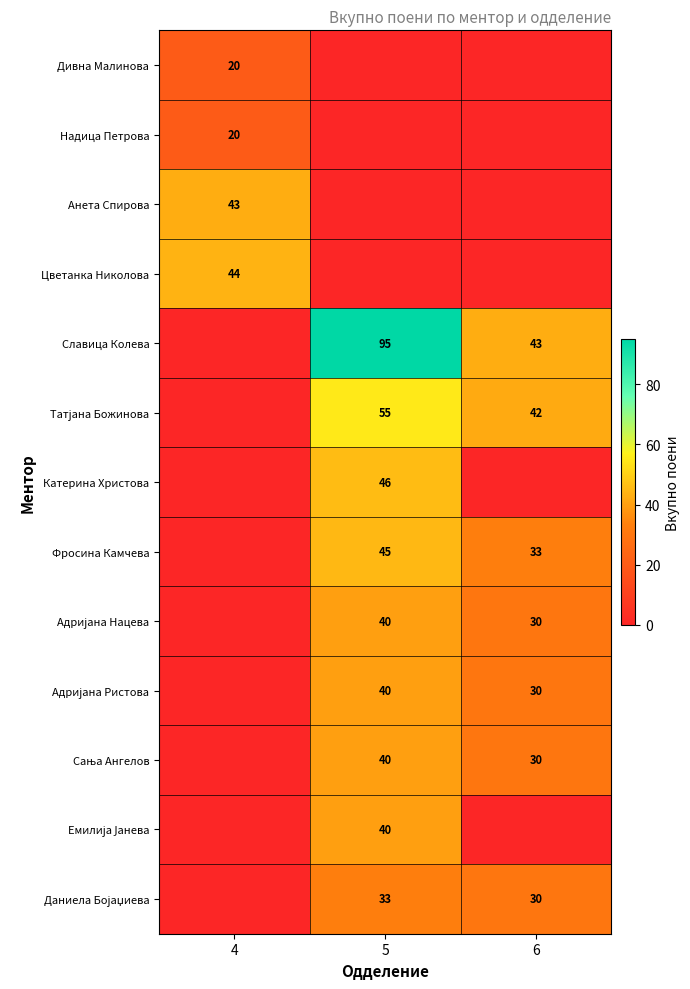

The value of Фросина Камчева at 5 is 24. True or false?

False